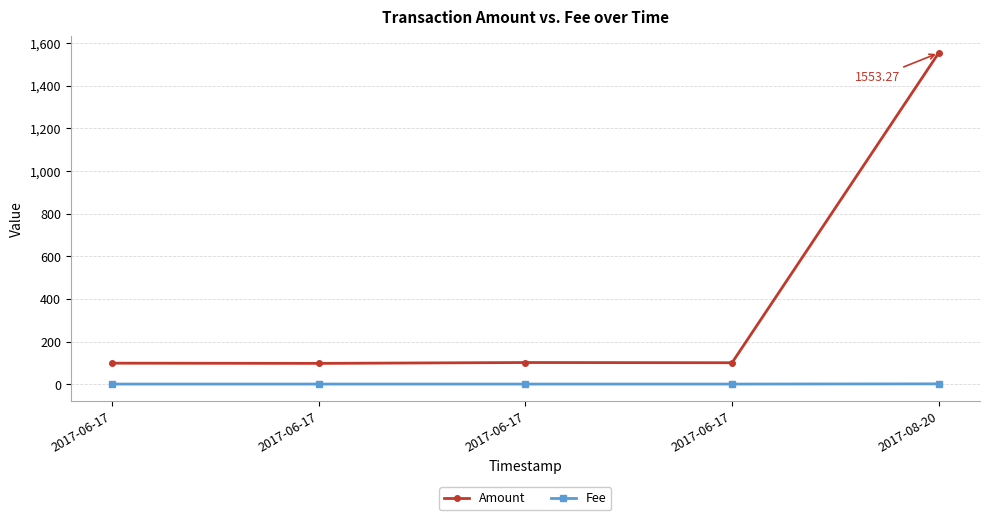

What is the label of the 2nd point from the right?

2017-06-17